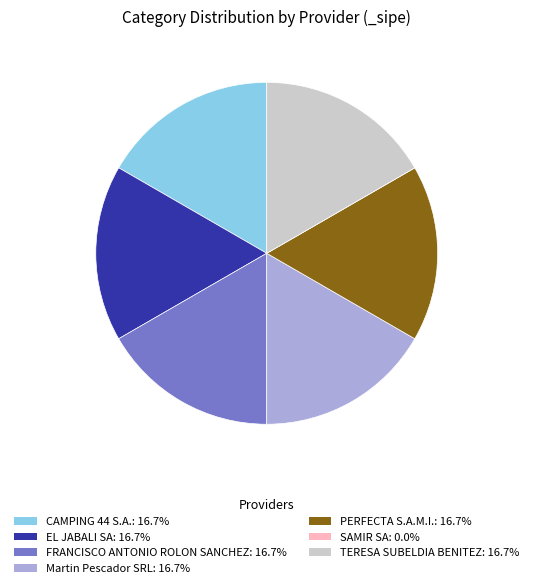

What is the ratio of the value at Martin Pescador SRL to the value at FRANCISCO ANTONIO ROLON SANCHEZ?

1.0